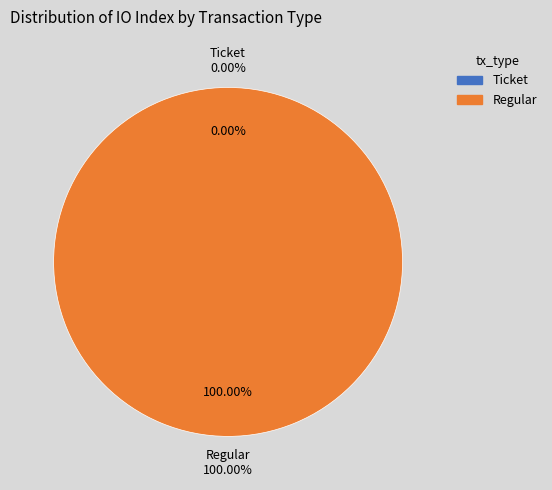

To the nearest percent, what portion does Regular represent?

100%